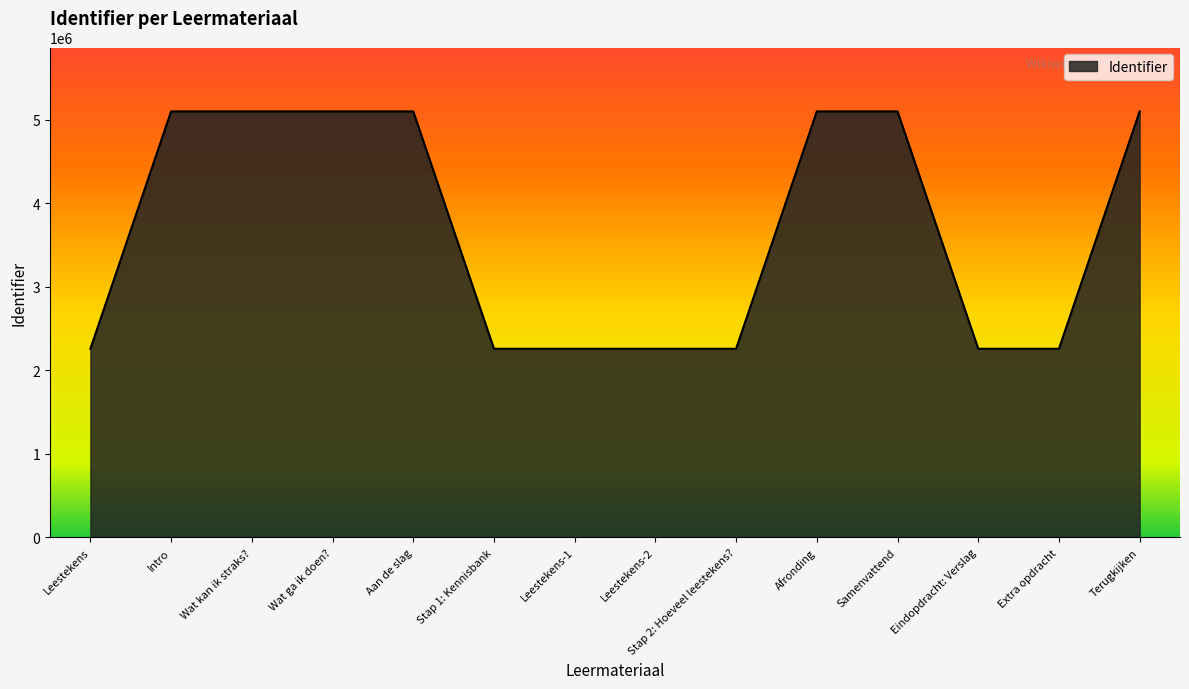

The chart shows a value of 1926617 at Terugkijken. True or false?

False